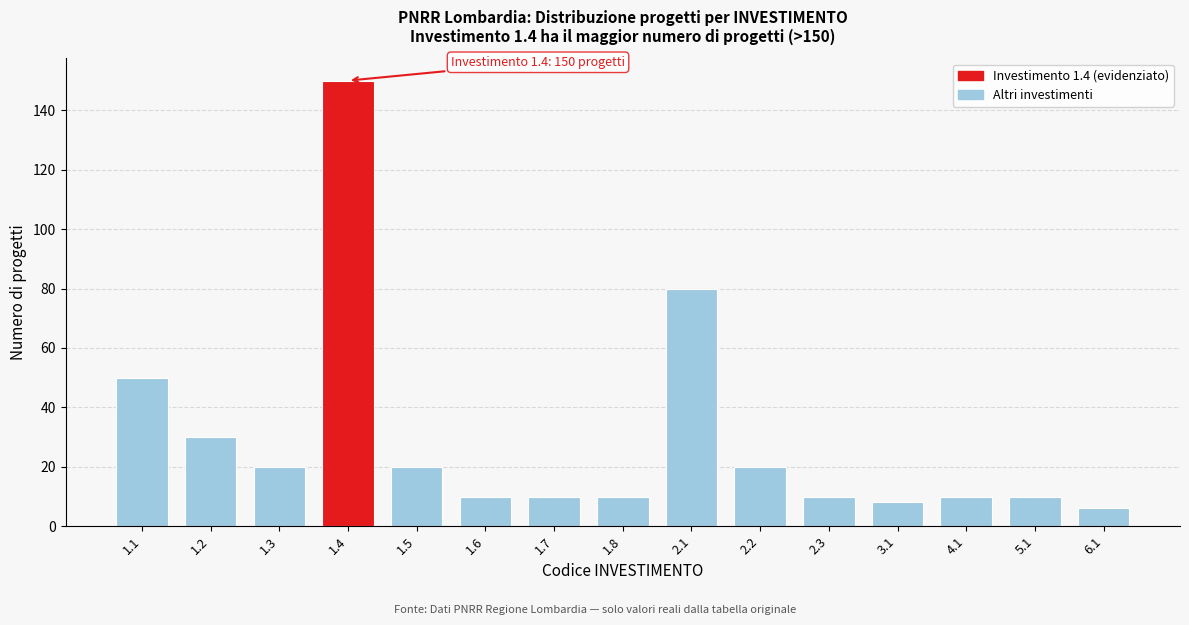

Reading left to right, what are all the values shown in this chart?

50	30	20	150	20	10	10	10	80	20	10	8	10	10	6